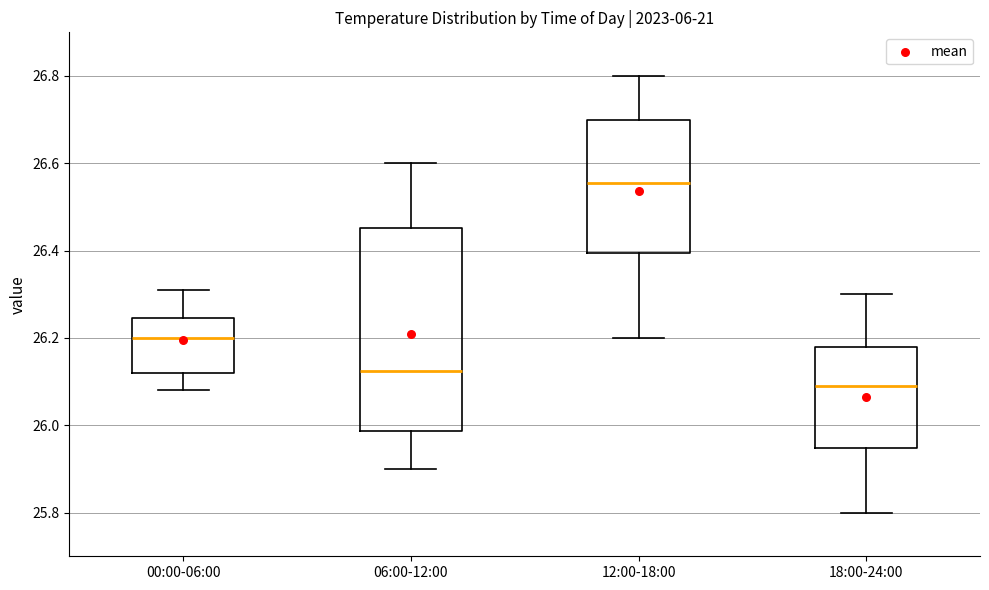

Reading left to right, read every box against the y-axis: the position of its median line, the range the box covers, and the ends of its whiskers. The values are not printed on the chart, so give them approximately, as read against the axis.

00:00-06:00: median 26.20, box 26.12 to 26.24, whiskers 26.08 to 26.32
06:00-12:00: median 26.12, box 25.98 to 26.46, whiskers 25.90 to 26.60
12:00-18:00: median 26.56, box 26.40 to 26.70, whiskers 26.20 to 26.80
18:00-24:00: median 26.10, box 25.94 to 26.18, whiskers 25.80 to 26.30